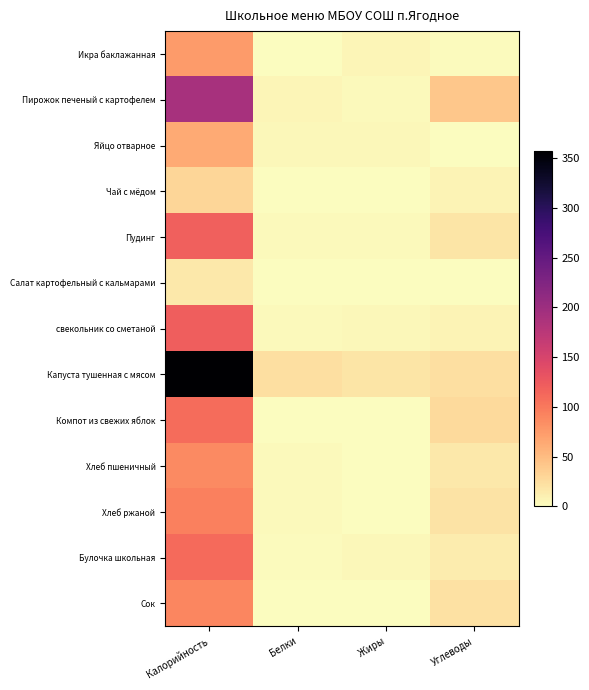

What is the total value across all series at Калорийность?

1463.8